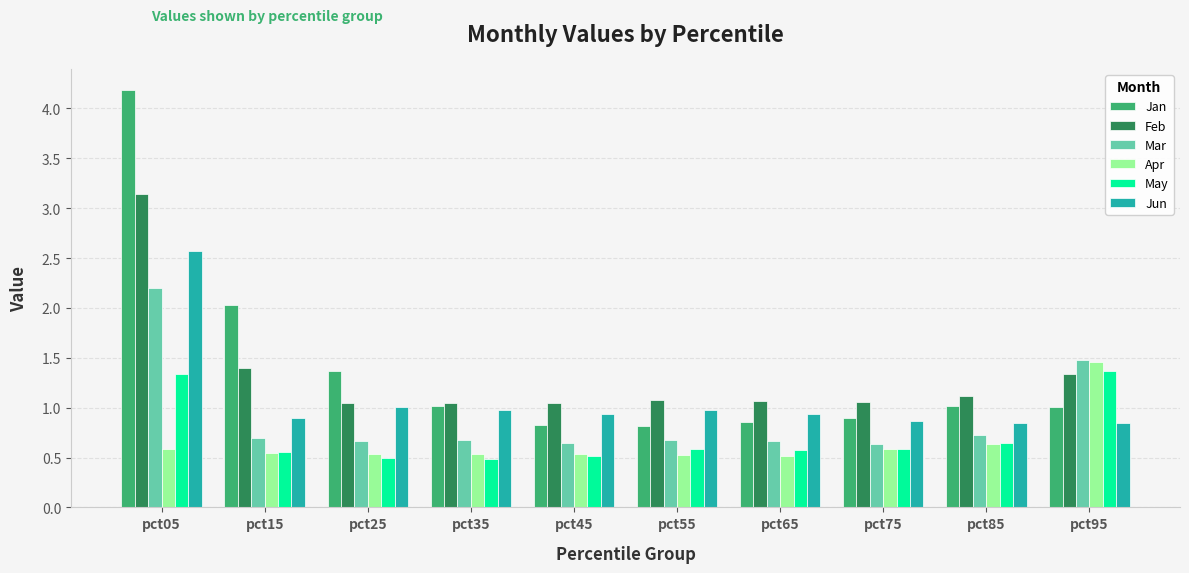

At how many categories does at least one series exceed 3?

1